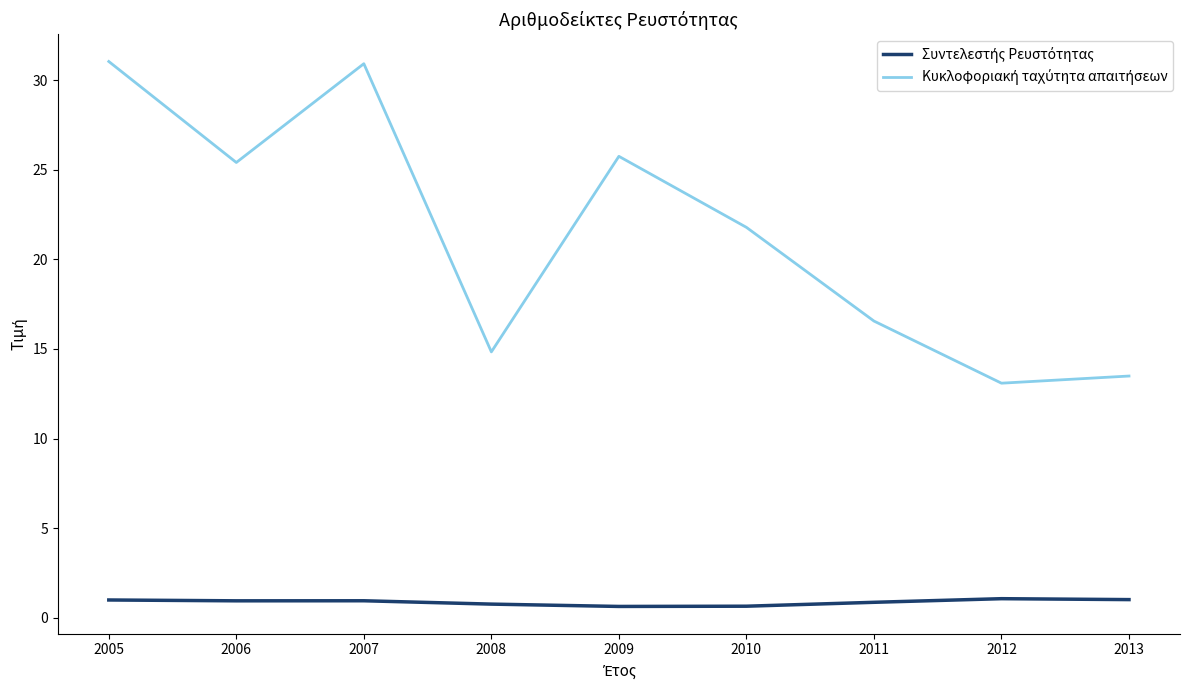

What is the difference between the highest and lowest values at 2008?

14.1